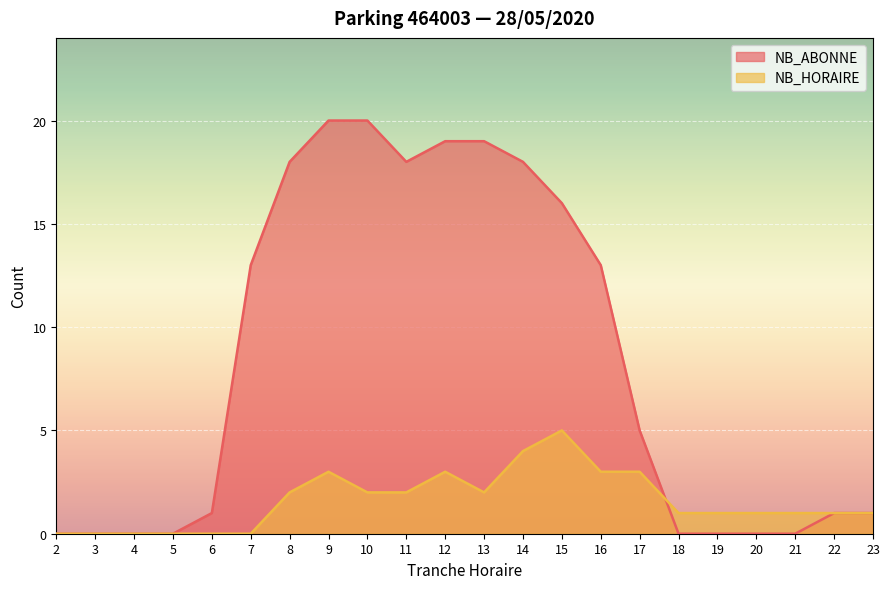

At which label is NB_HORAIRE closest to 2?

8